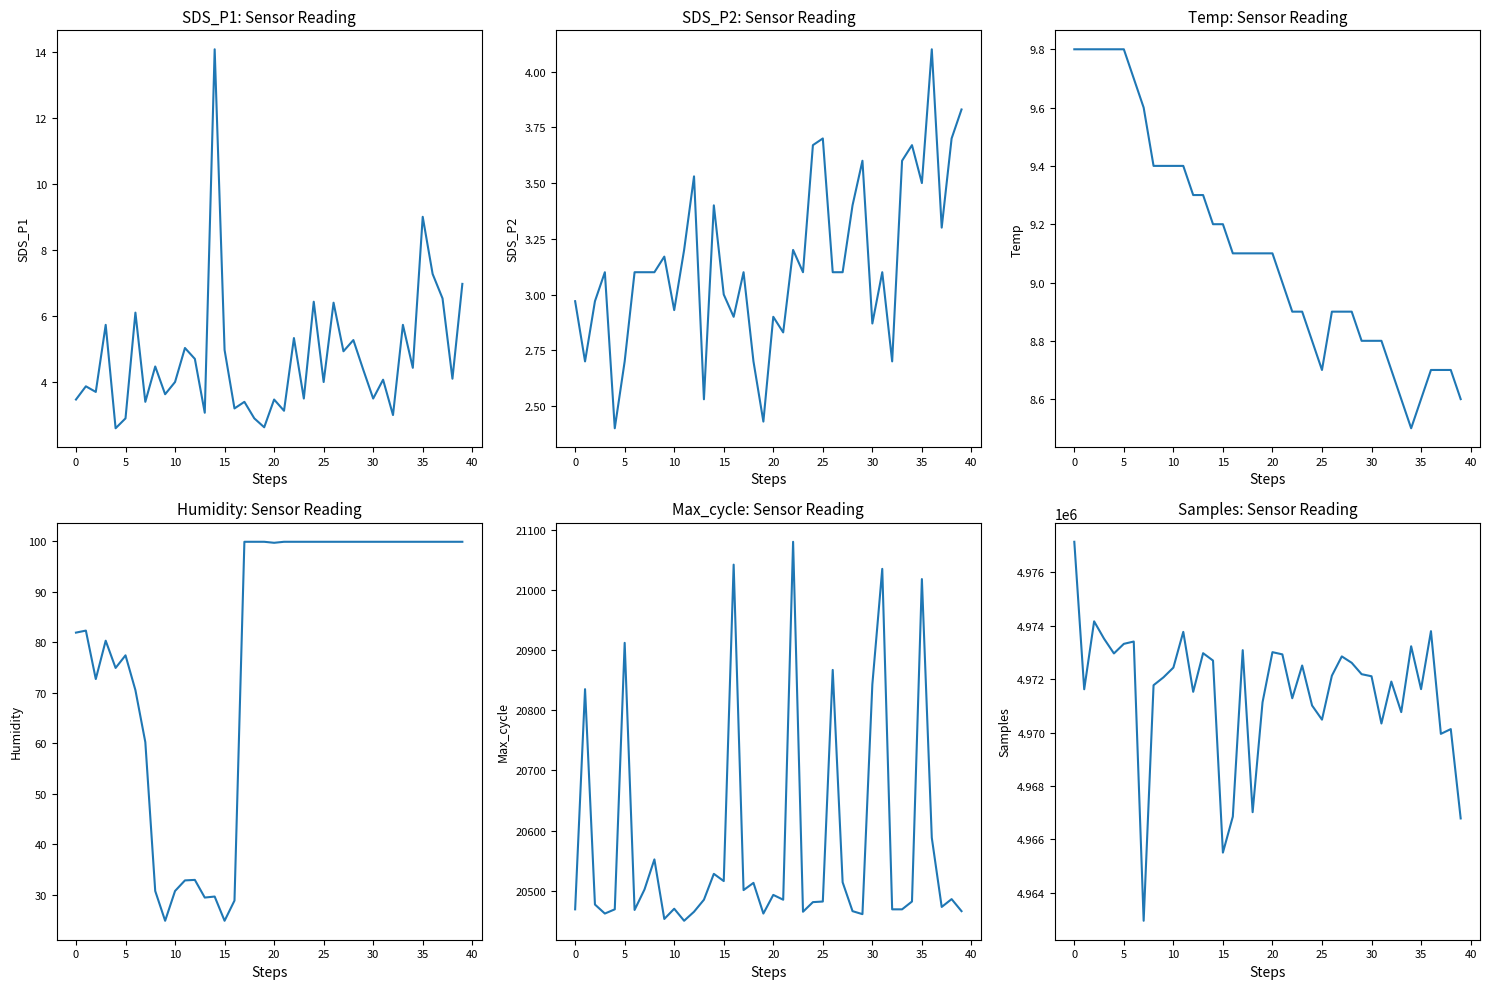

Rank the series at 5 from highest to lowest value.

Samples, Max_cycle, Humidity, Temp, SDS_P1, SDS_P2